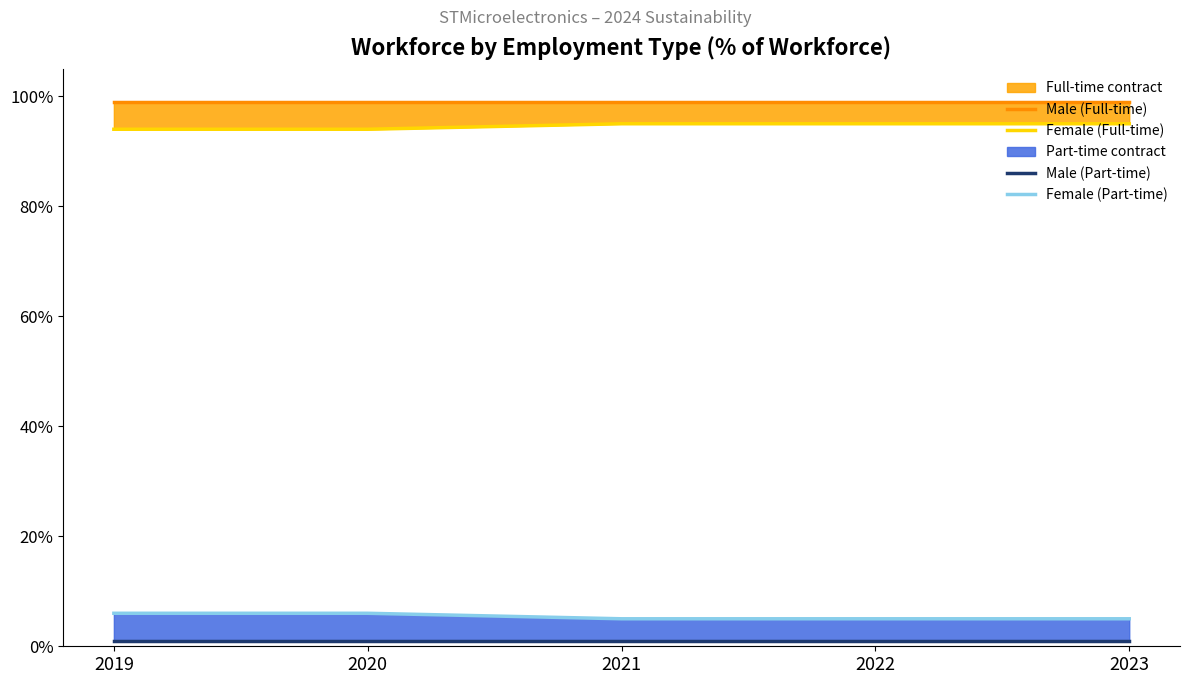

True or false: Female (Part-time) and Female (Full-time) intersect in this chart.

False